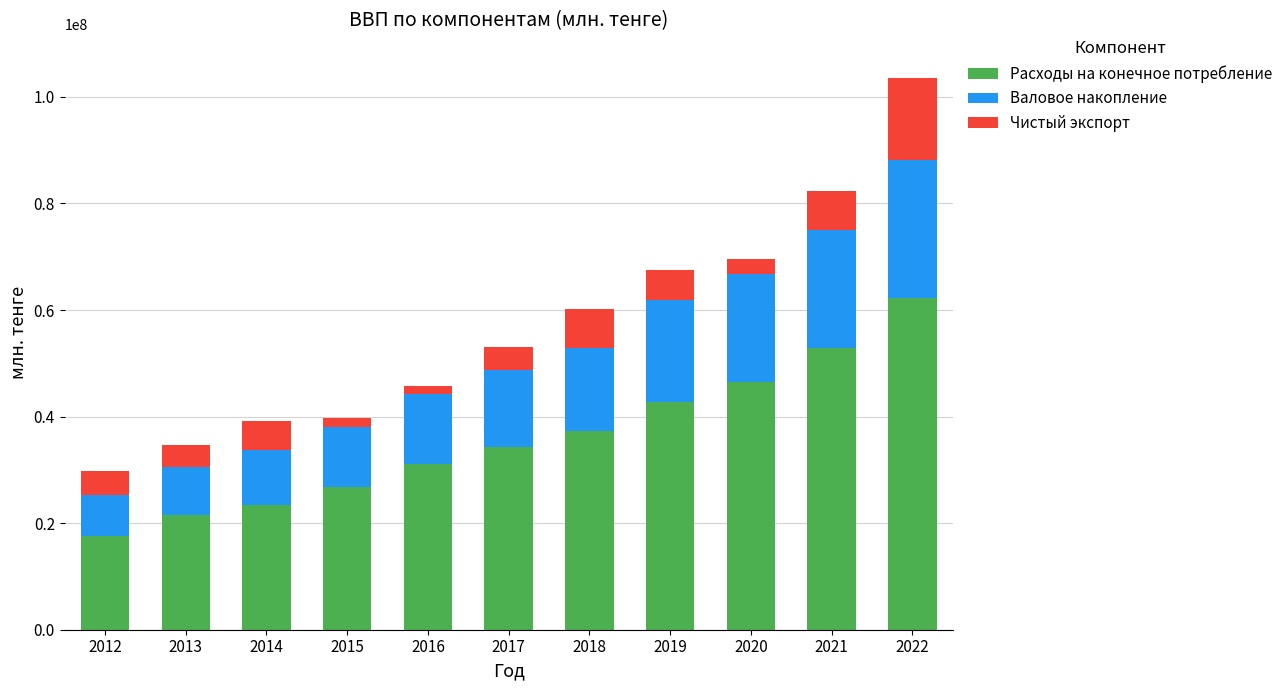

At which category is the sum across all series the highest?

2022